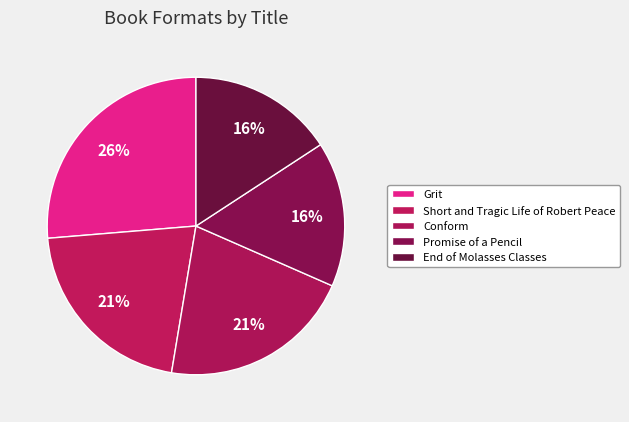

The Conform slice represents 21% of the pie. True or false?

True